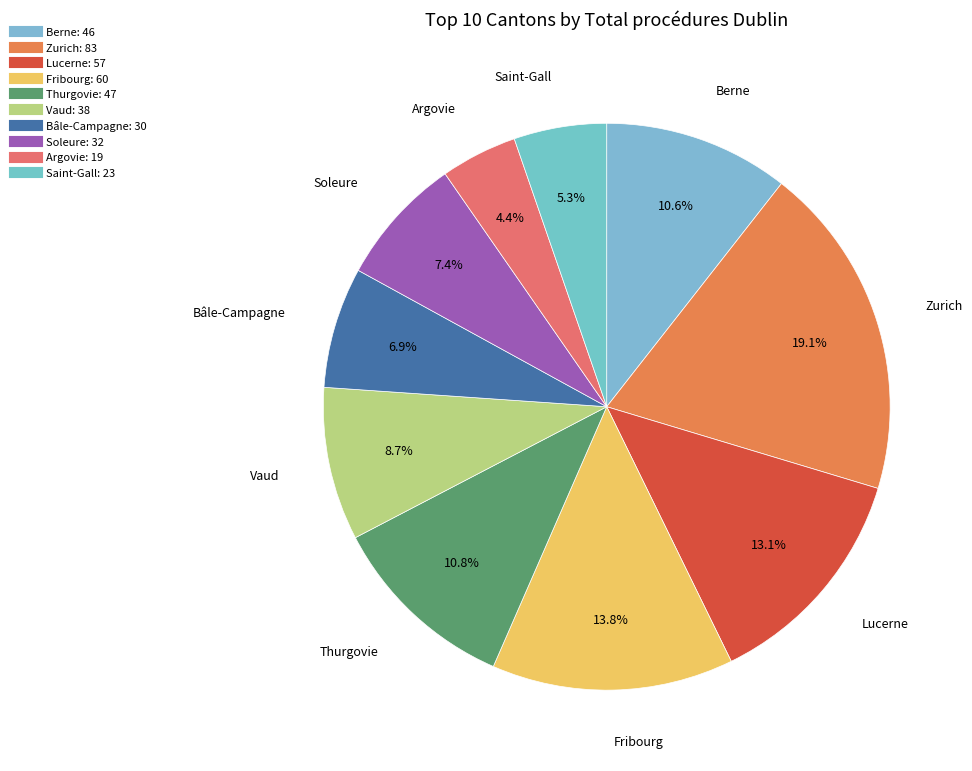

What percentage is NOT represented by Lucerne?

86.9%